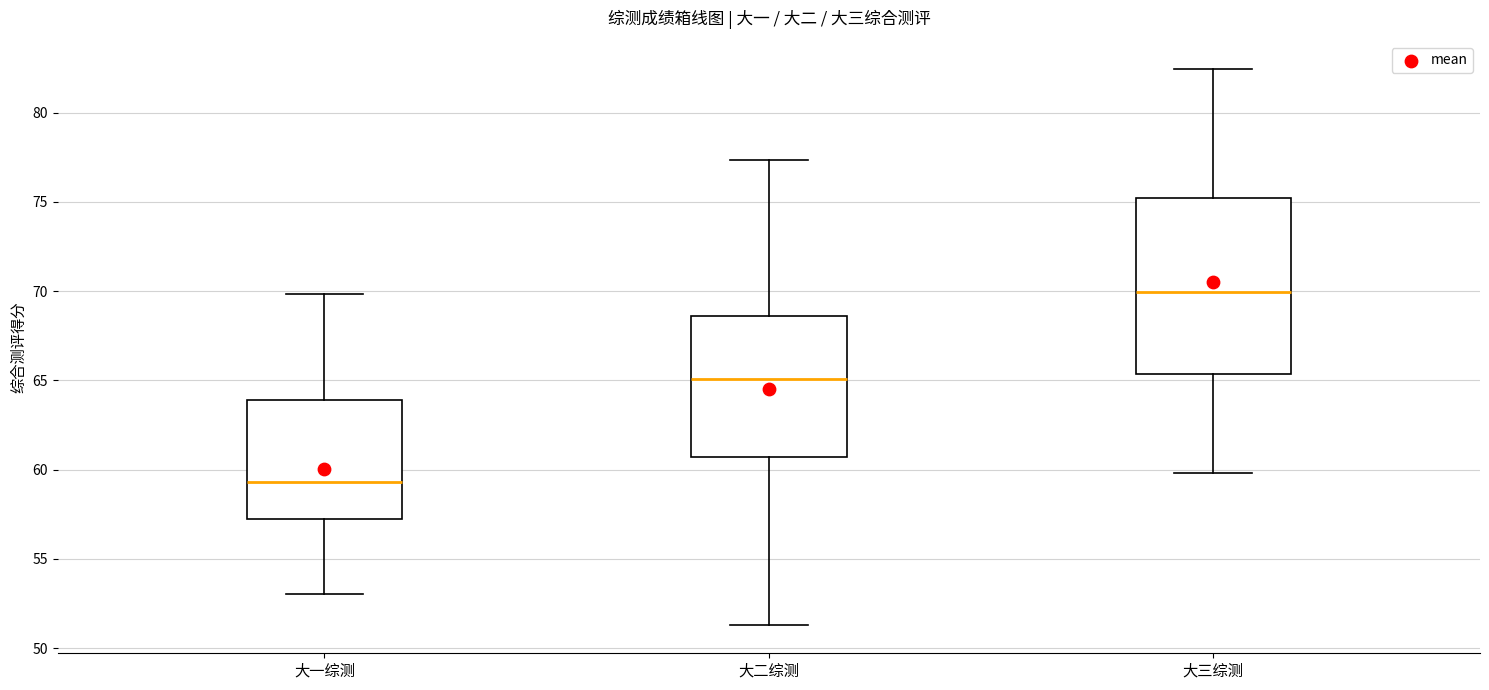

Where does the upper whisker of the box for 大一综测 end on the y-axis? The values are not printed on the chart, so give them approximately, as read against the axis.

70.0